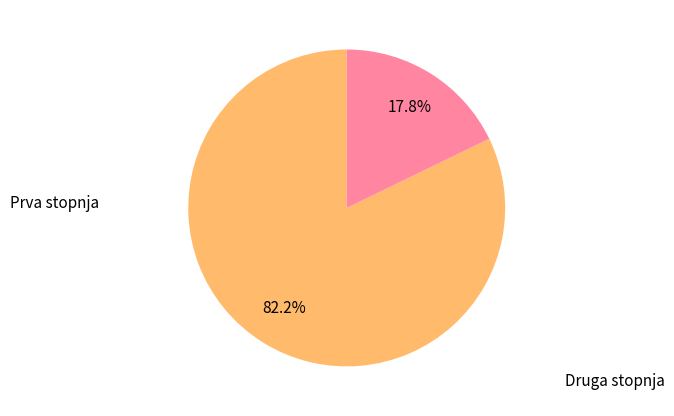

Is there a majority slice in this chart?

Yes